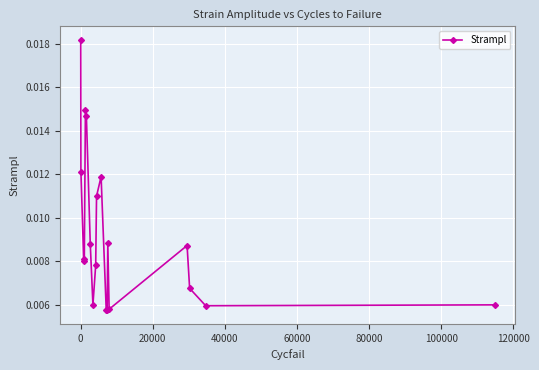

How many points are higher than both their immediate neighbors (excluding endpoints)?

4